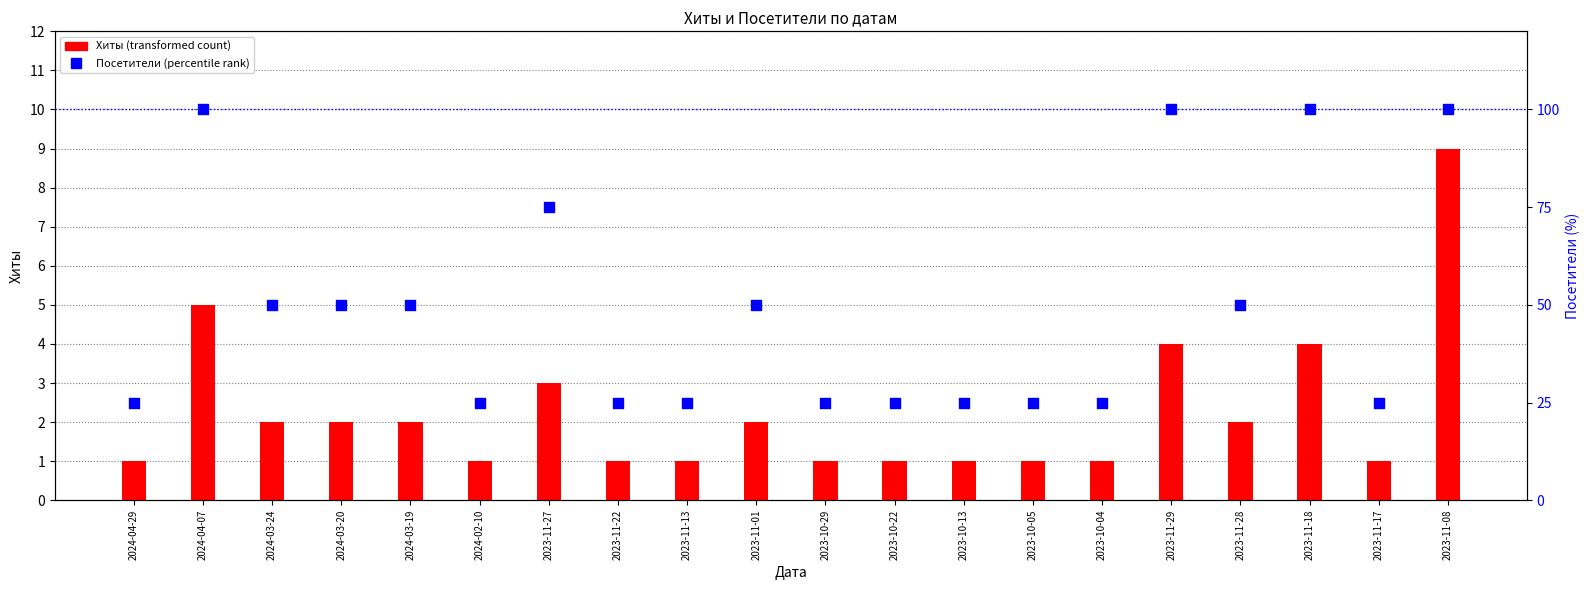

Is the value of Хиты at 2023-10-22 greater than the value of Посетители at 2023-11-17?

No